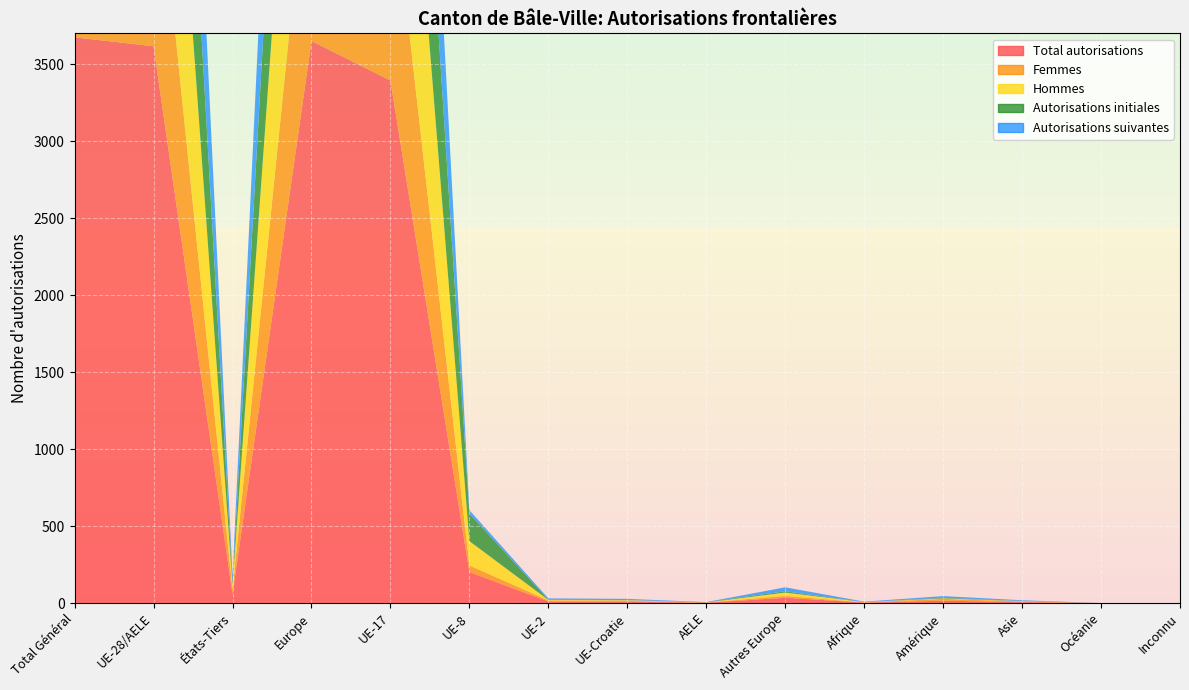

Reading right to left, what are all the values shown in this chart?

Total autorisations: Inconnu=0	Océanie=0	Asie=6	Amérique=15	Afrique=3	Autres Europe=34	AELE=2	UE-Croatie=9	UE-2=10	UE-8=201	UE-17=3394	Europe=3650	États-Tiers=58	UE-28/AELE=3616	Total Général=3674
Femmes: Inconnu=0	Océanie=0	Asie=4	Amérique=12	Afrique=1	Autres Europe=12	AELE=1	UE-Croatie=5	UE-2=7	UE-8=43	UE-17=1400	Europe=1468	États-Tiers=29	UE-28/AELE=1456	Total Général=1485
Hommes: Inconnu=0	Océanie=0	Asie=2	Amérique=3	Afrique=2	Autres Europe=22	AELE=1	UE-Croatie=4	UE-2=3	UE-8=158	UE-17=1994	Europe=2182	États-Tiers=29	UE-28/AELE=2160	Total Général=2189
Autorisations initiales: Inconnu=0	Océanie=0	Asie=1	Amérique=4	Afrique=0	Autres Europe=8	AELE=2	UE-Croatie=1	UE-2=2	UE-8=179	UE-17=1771	Europe=1963	États-Tiers=13	UE-28/AELE=1955	Total Général=1968
Autorisations suivantes: Inconnu=0	Océanie=0	Asie=5	Amérique=11	Afrique=3	Autres Europe=26	AELE=0	UE-Croatie=8	UE-2=8	UE-8=22	UE-17=1623	Europe=1687	États-Tiers=45	UE-28/AELE=1661	Total Général=1706